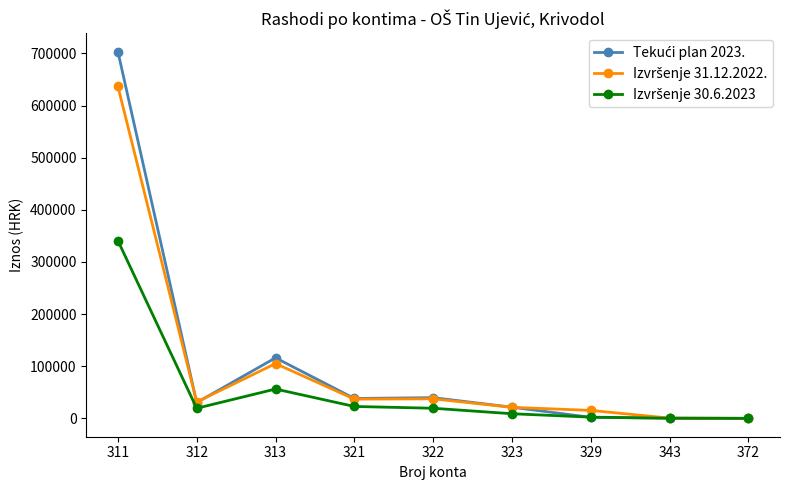

What is the maximum value shown in the chart?

703647.0